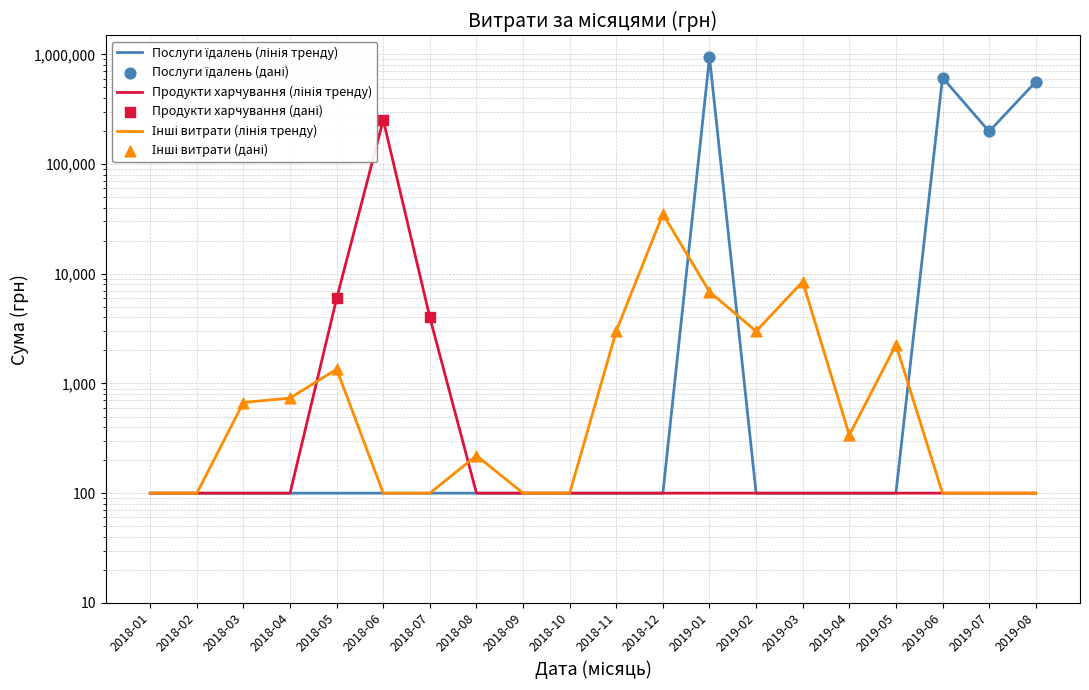

Which series has the largest Y range (max minus min)?

Послуги їдалень (дані)